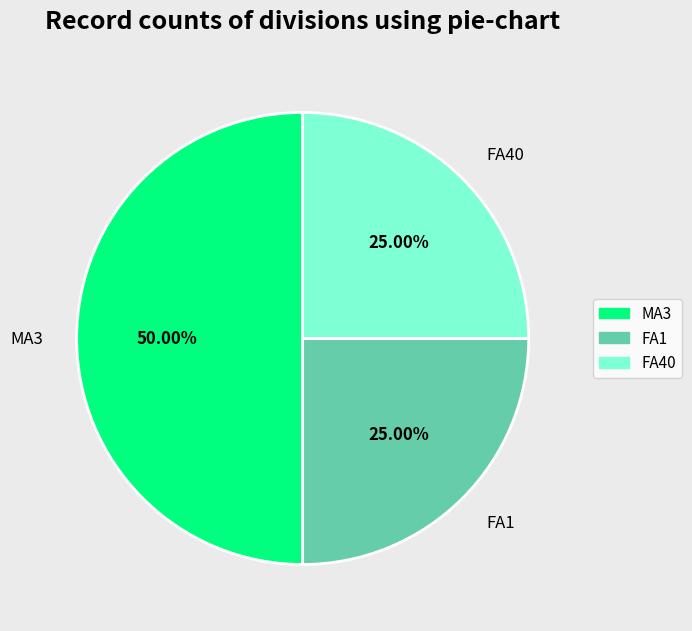

How many segments does this pie chart have?

3